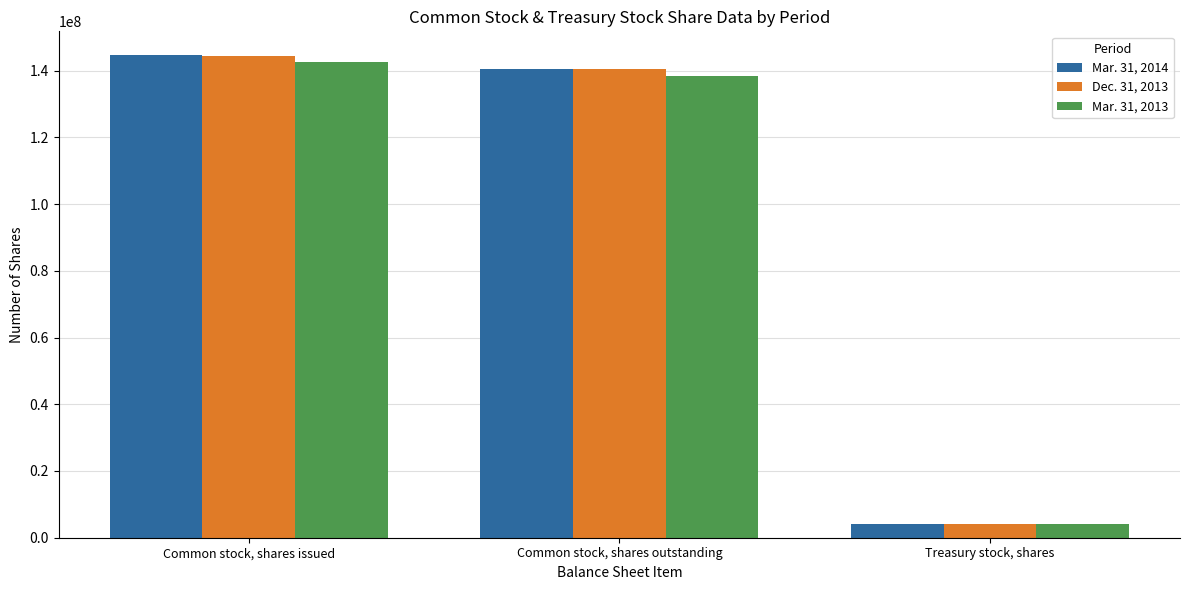

How many bars are there in total?

9